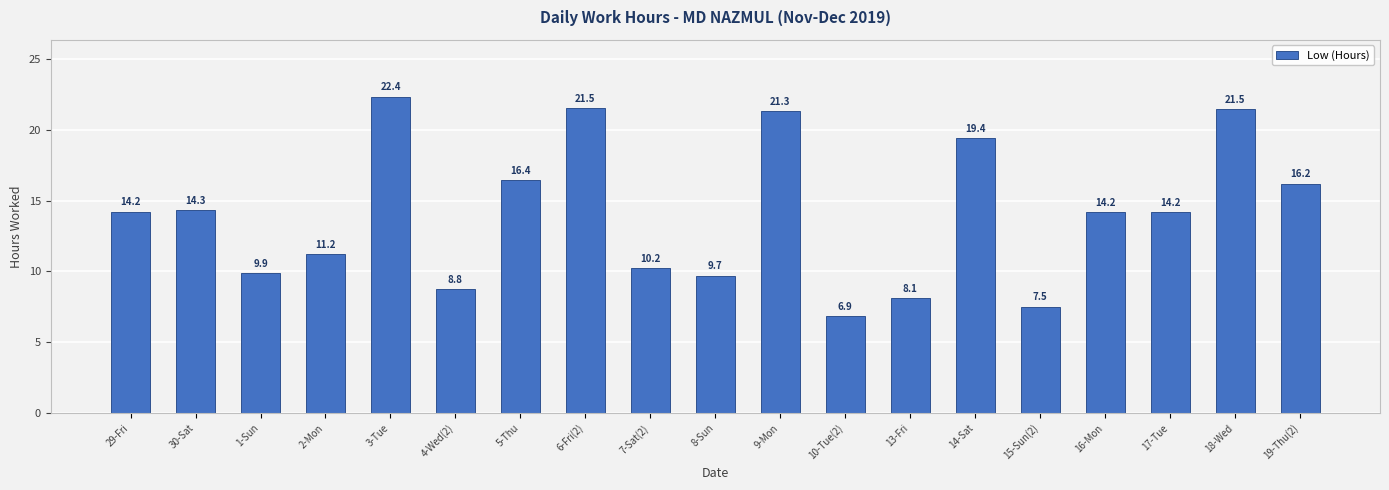

What is the label of the 13th bar from the left?

13-Fri